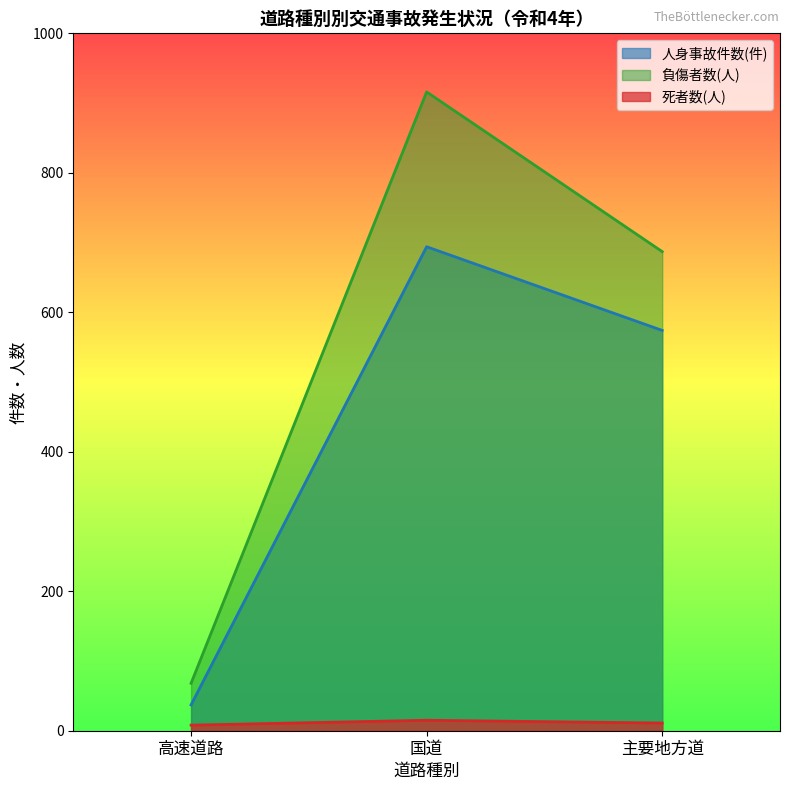

List the series in order of their peak value, lowest first.

死者数(人), 人身事故件数(件), 負傷者数(人)